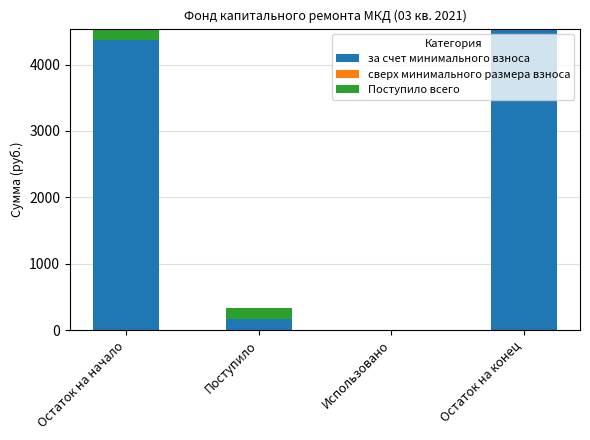

True or false: за счет минимального взноса has a value of 0.0 at Использовано.

True